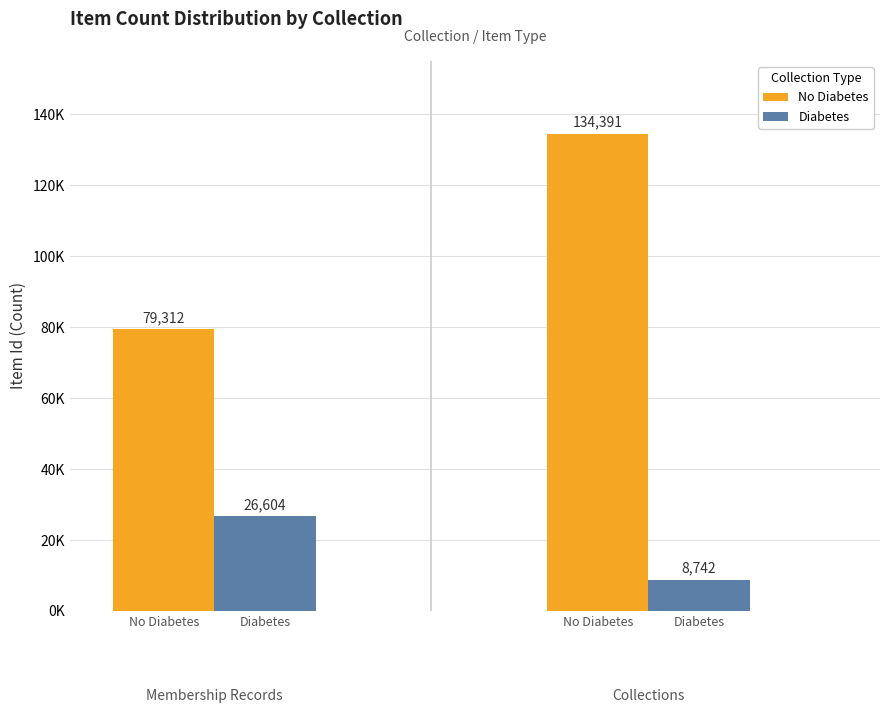

Does the chart contain any negative values?

No